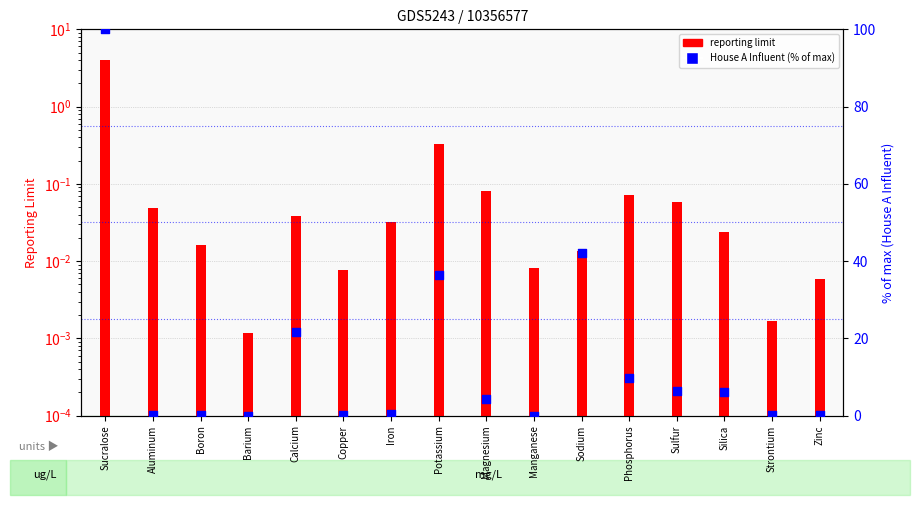

What is the total value across all series at Sulfur?

6.5